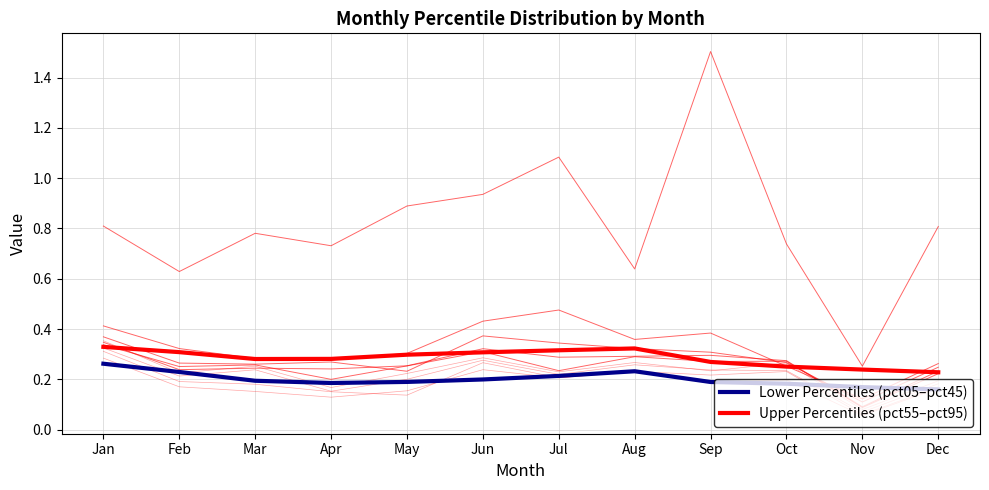

What is the sum of all Lower Percentiles (pct05–pct45) values?

2.4